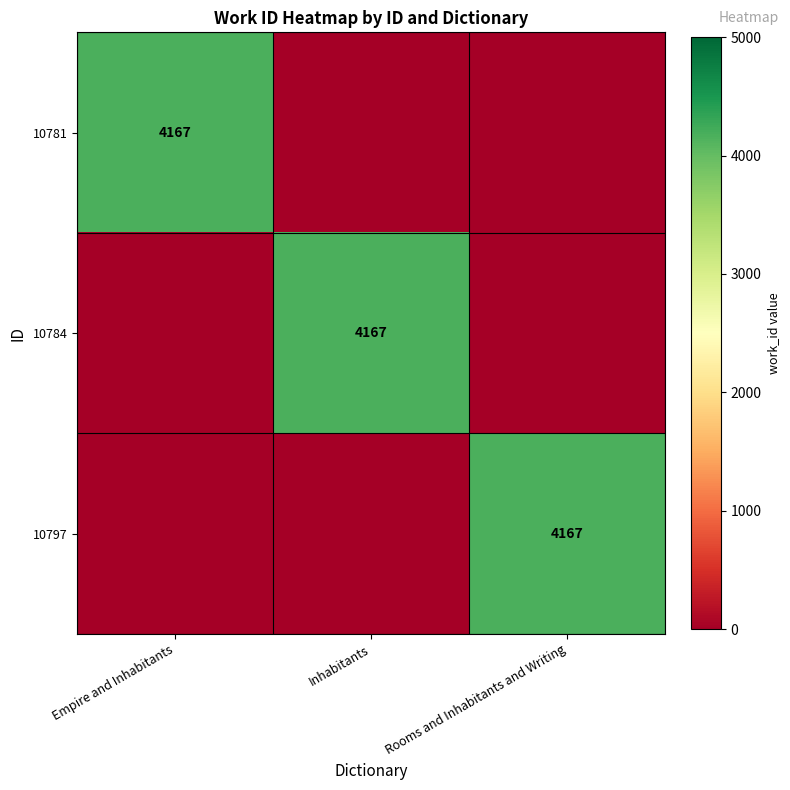

What is the difference between the highest and lowest values at Inhabitants?

4167